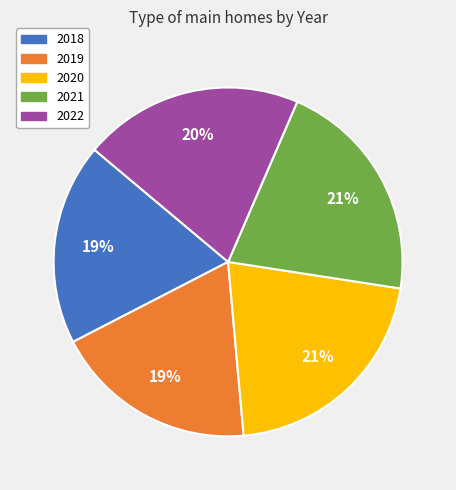

Which has a higher value, 2018 or 2022?

2022